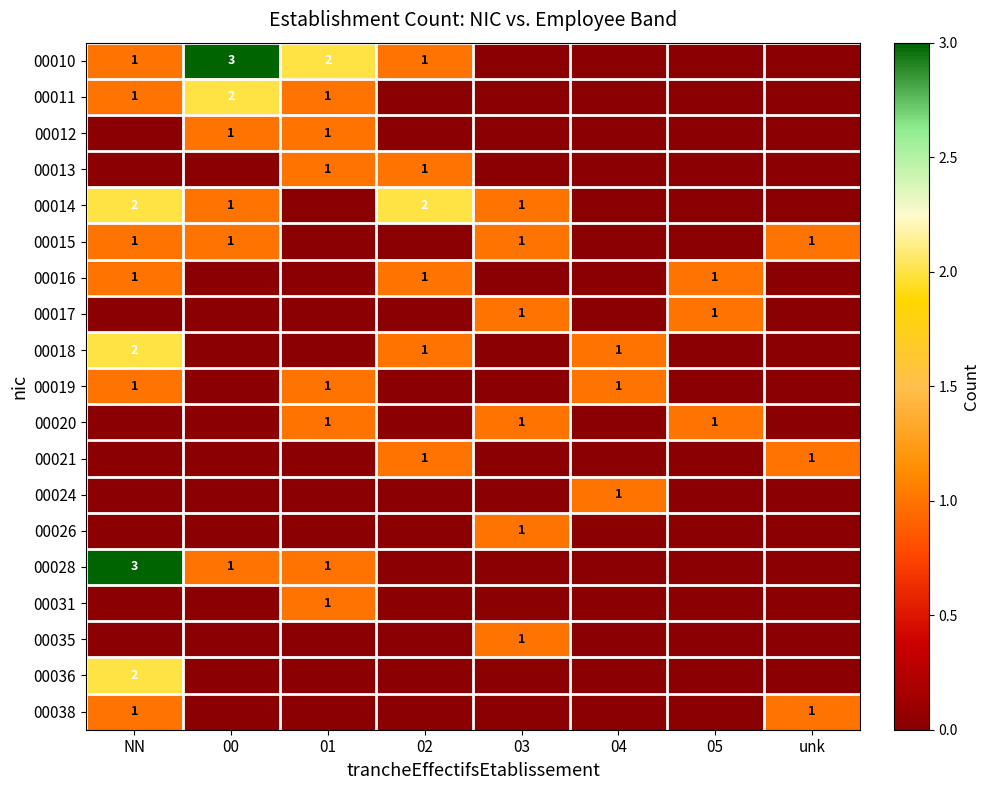

What is the difference between the maximum and minimum values in the 00011 series?

2